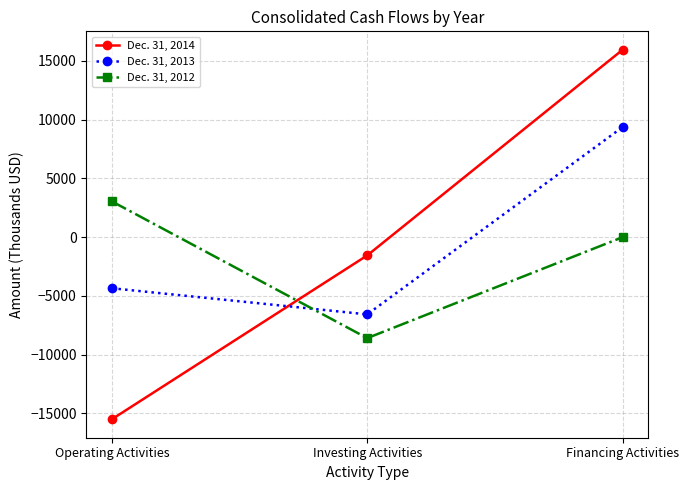

What are all the series names shown in the legend?

Dec. 31, 2014, Dec. 31, 2013, Dec. 31, 2012